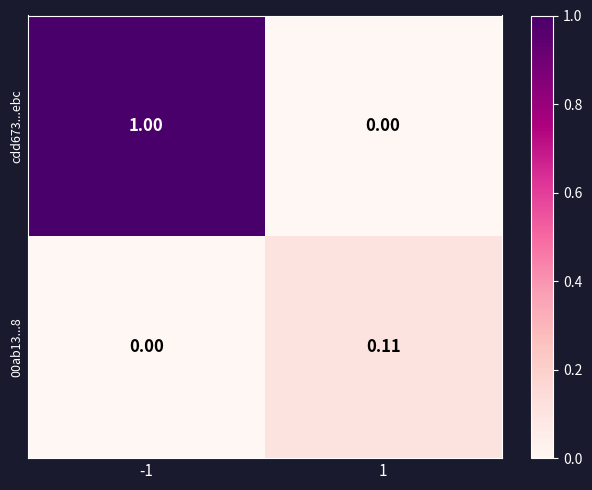

Is the value of cdd673...ebc at -1 greater than the value of 00ab13...8 at -1?

Yes